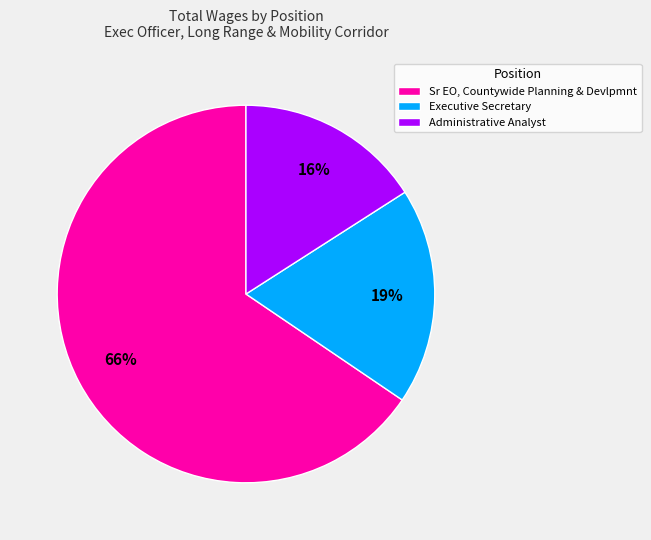

Which slice is the largest?

Sr EO, Countywide Planning & Devlpmnt